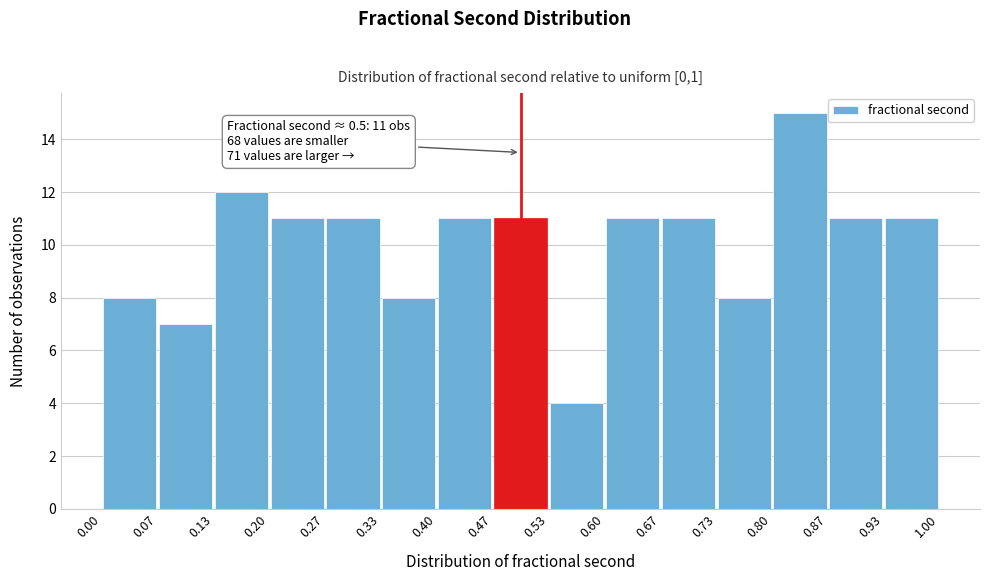

Which range on the x-axis has the tallest bar?

0.80 to 0.87